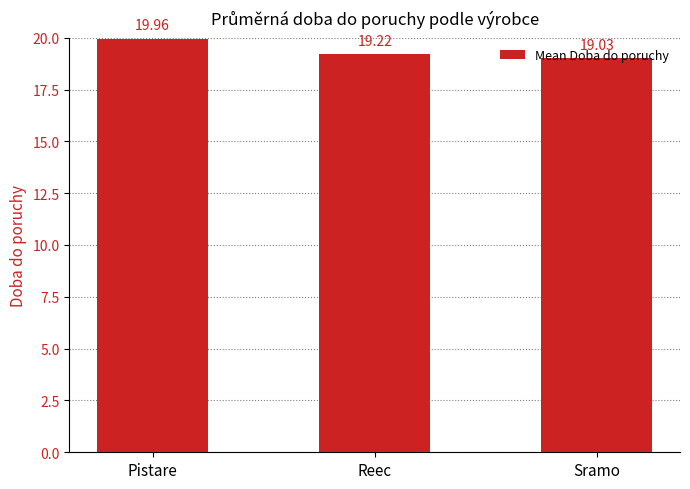

The chart shows a value of 30.8 at Reec. True or false?

False